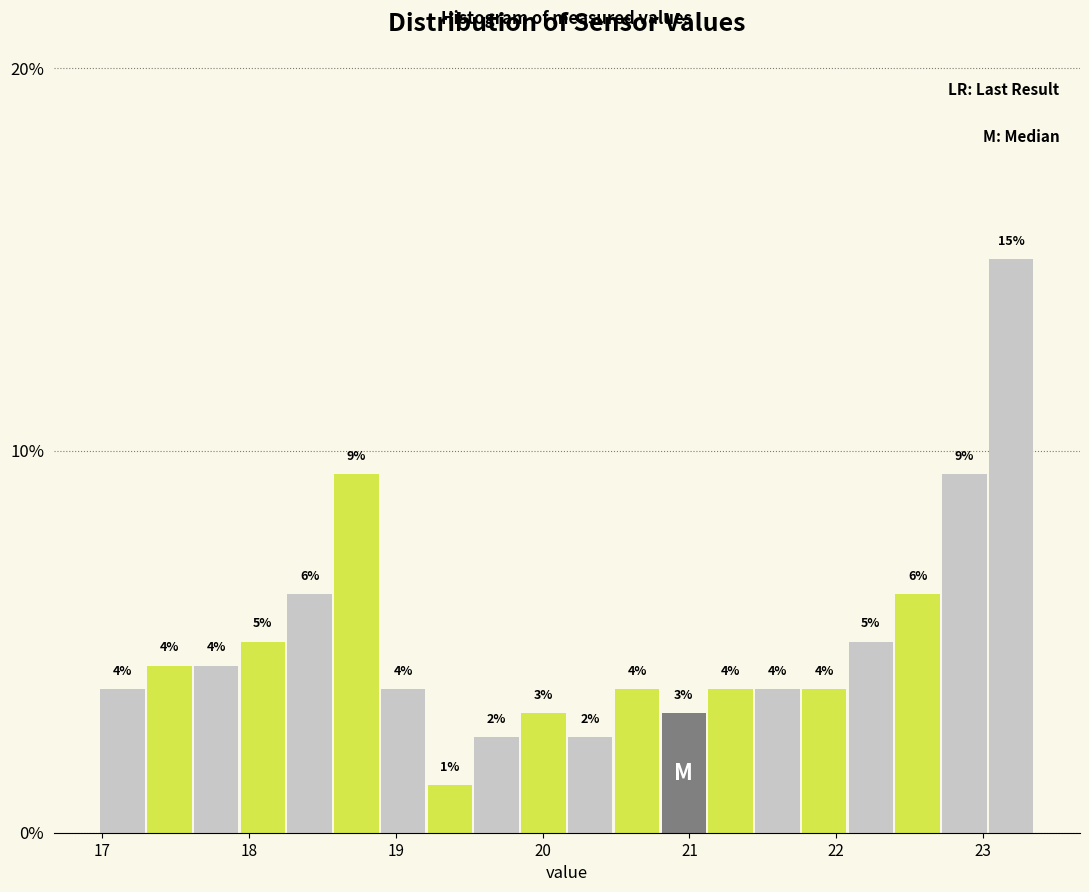

Around what value on the x-axis is the tallest bar? Give the approximate position of its centre, as read against the axis.

23.2